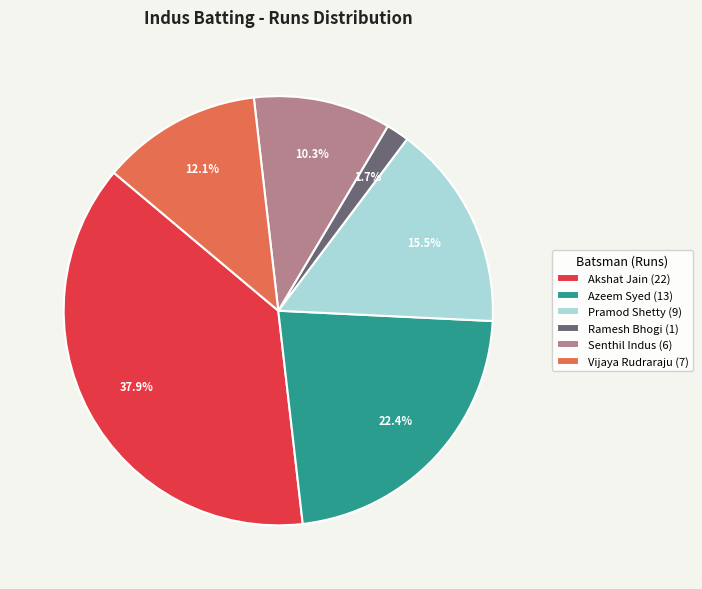

Approximately how many times larger is the value at Akshat Jain (22) compared to Vijaya Rudraraju (7)?

3.1